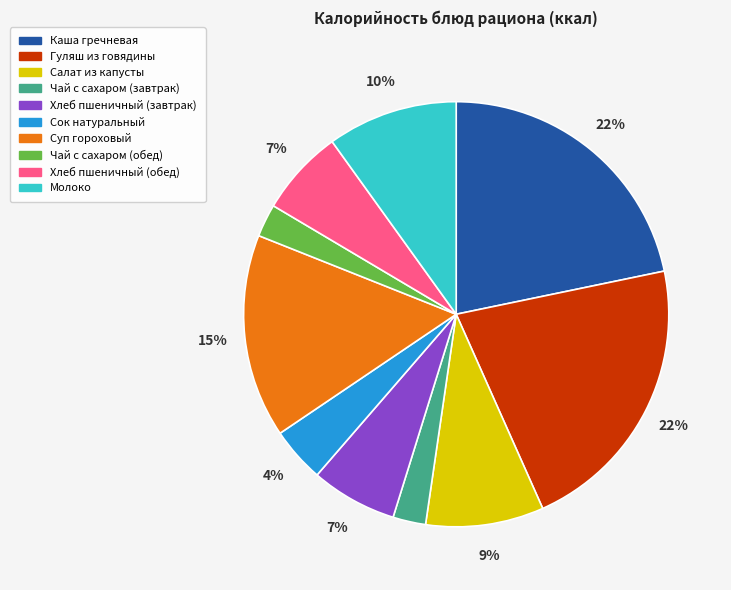

To the nearest percent, what portion does Сок натуральный represent?

4%